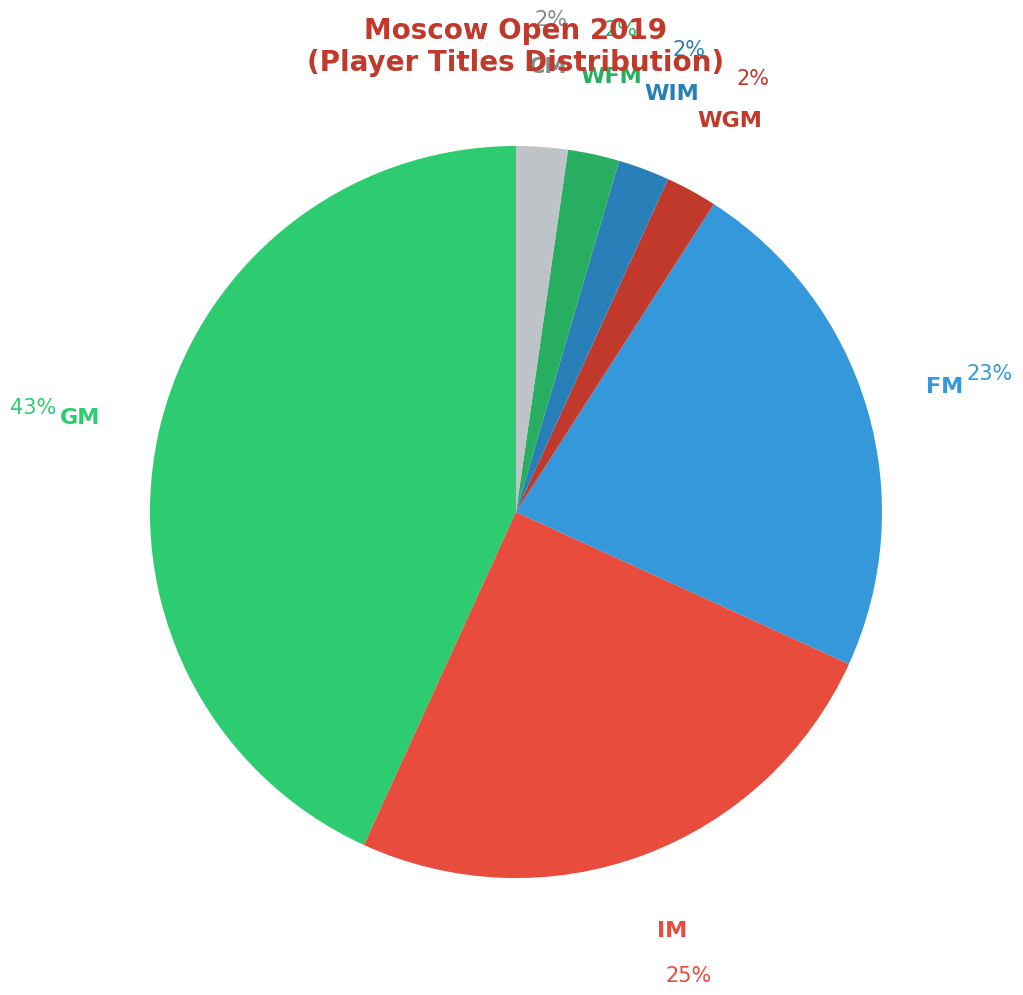

To the nearest percent, what portion does IM represent?

25%